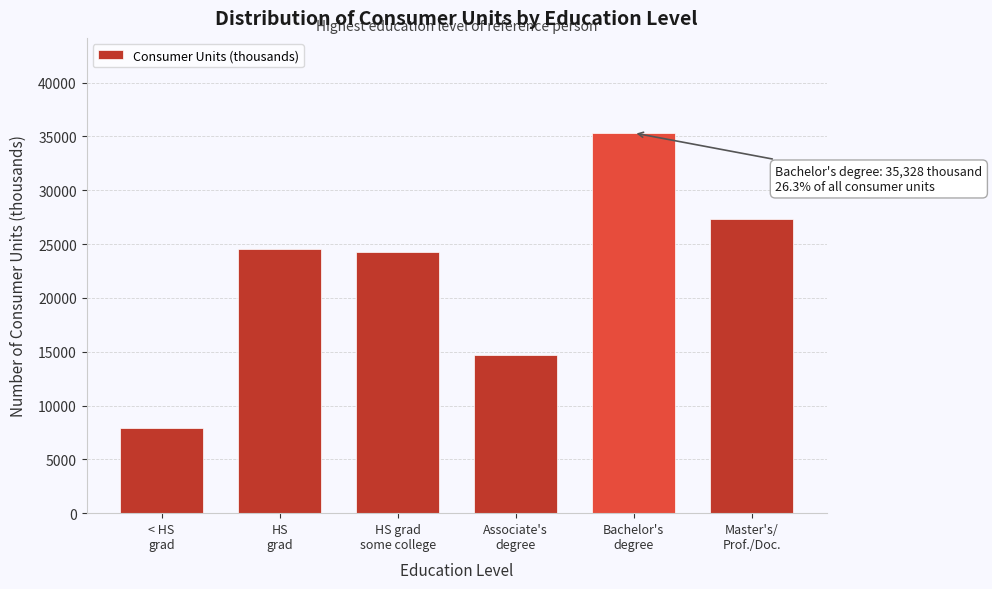

Reading right to left, list all the values displayed in this chart.

27350	35328	14701	24297	24527	7887